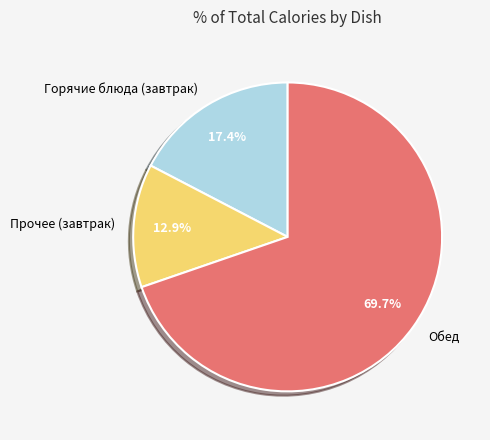

Which category accounts for the majority?

Обед